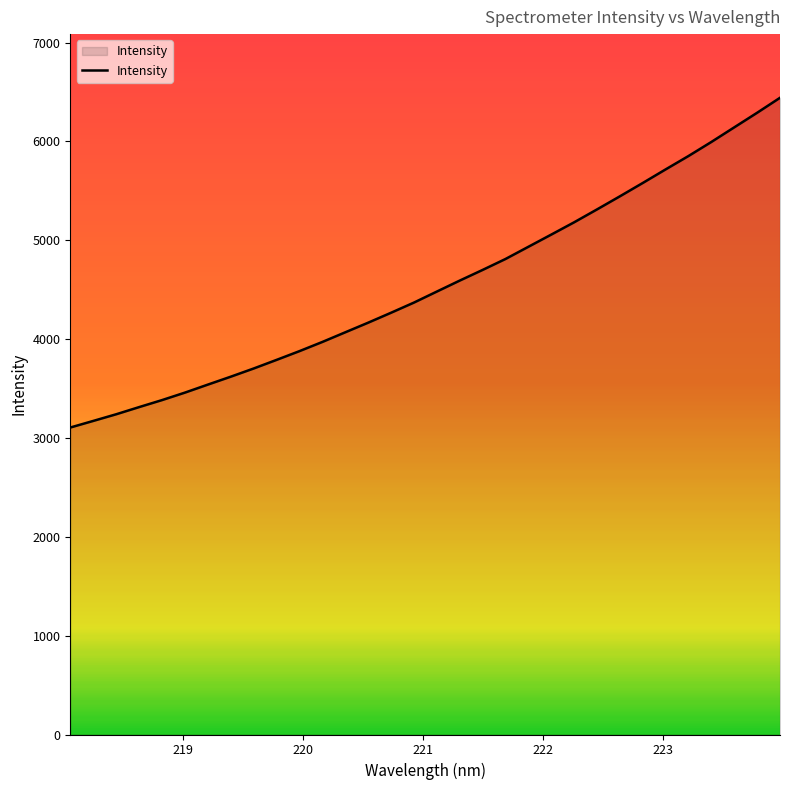

What is the maximum value shown in the chart?

6441.8